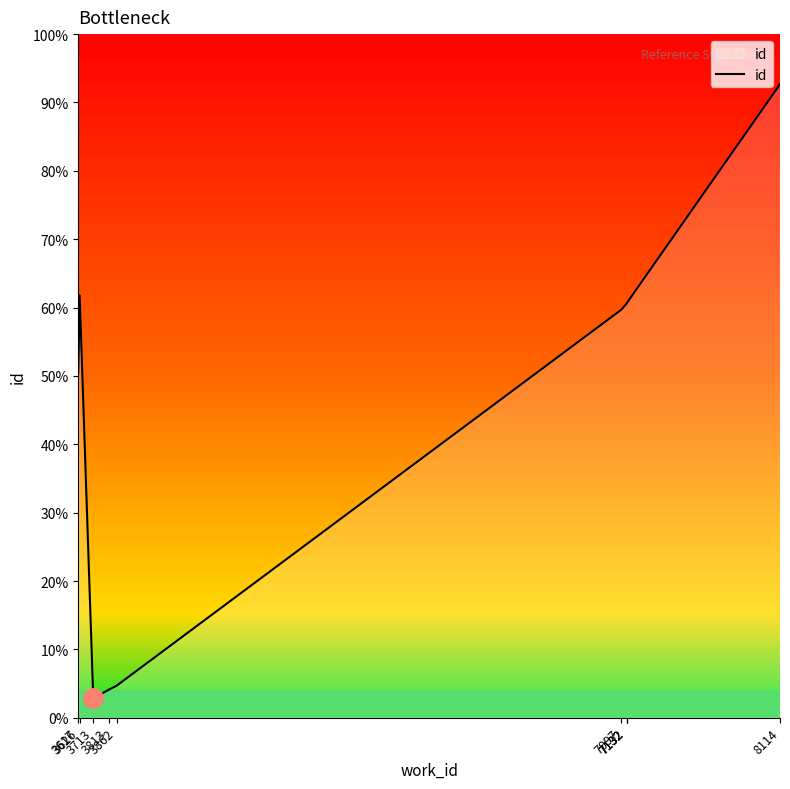

At which label does the data first exceed 19349?

3626